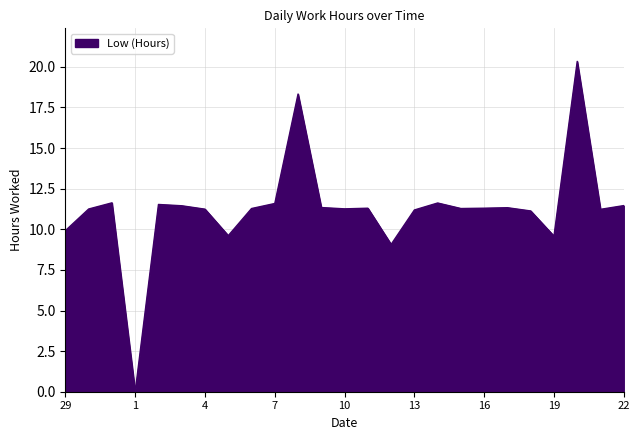

What is the greatest value displayed?

20.3